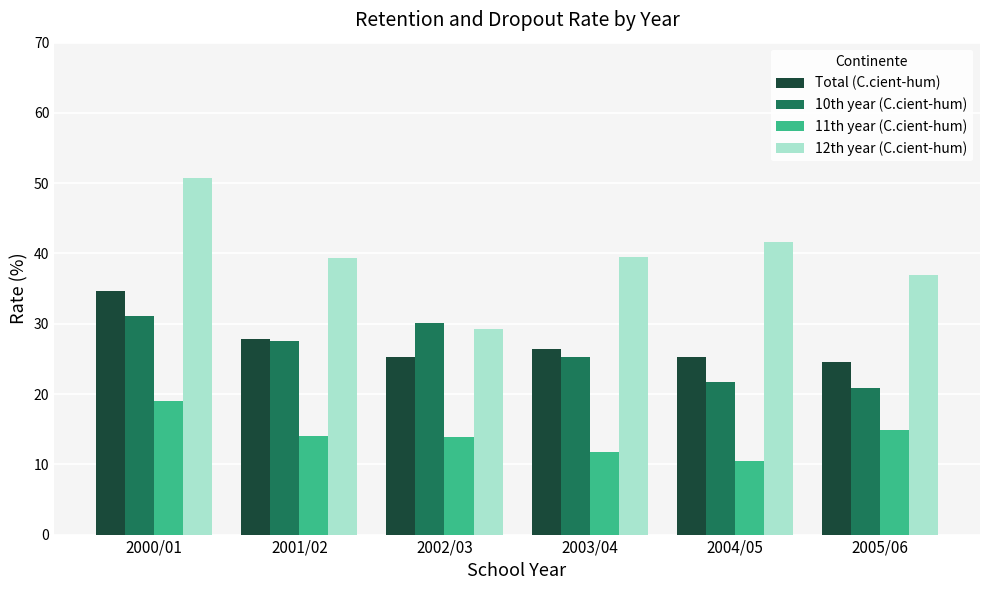

Rank the series by their maximum value, from lowest to highest.

11th year (C.cient-hum), 10th year (C.cient-hum), Total (C.cient-hum), 12th year (C.cient-hum)